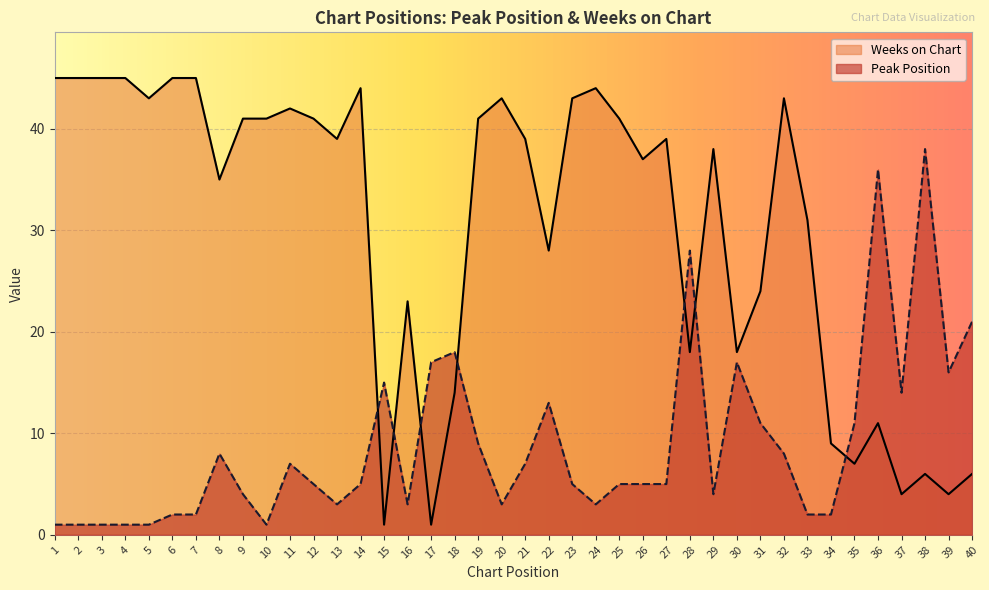

Which category has the highest value across all series?

1